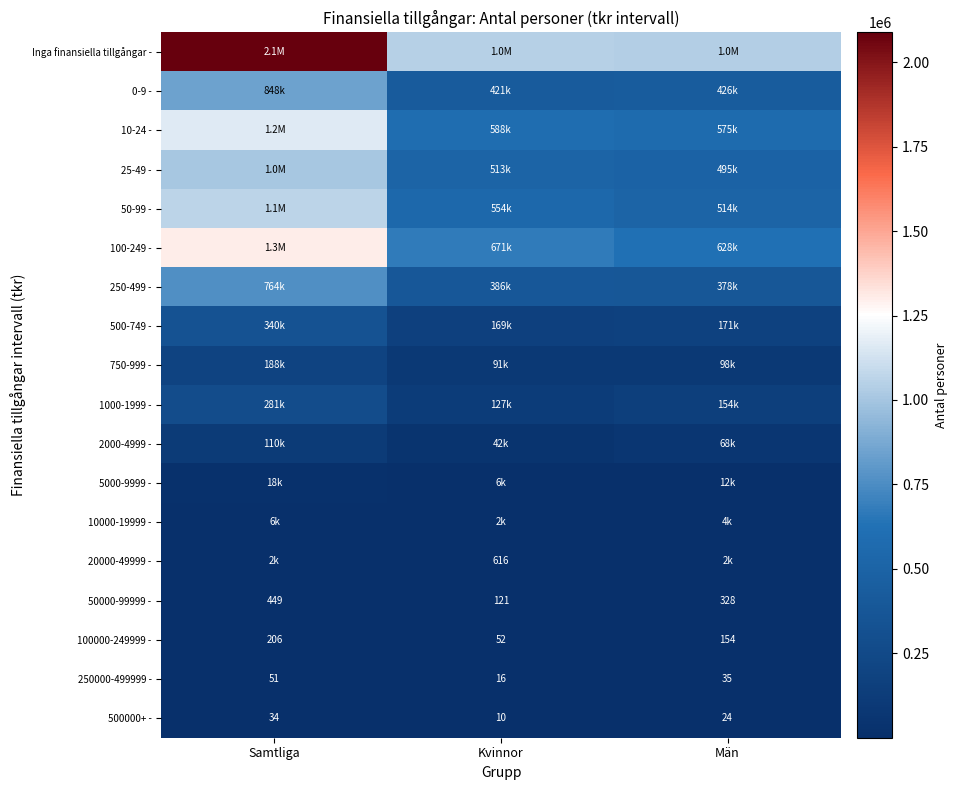

What is the lowest value of the 100000-249999 - series?

52